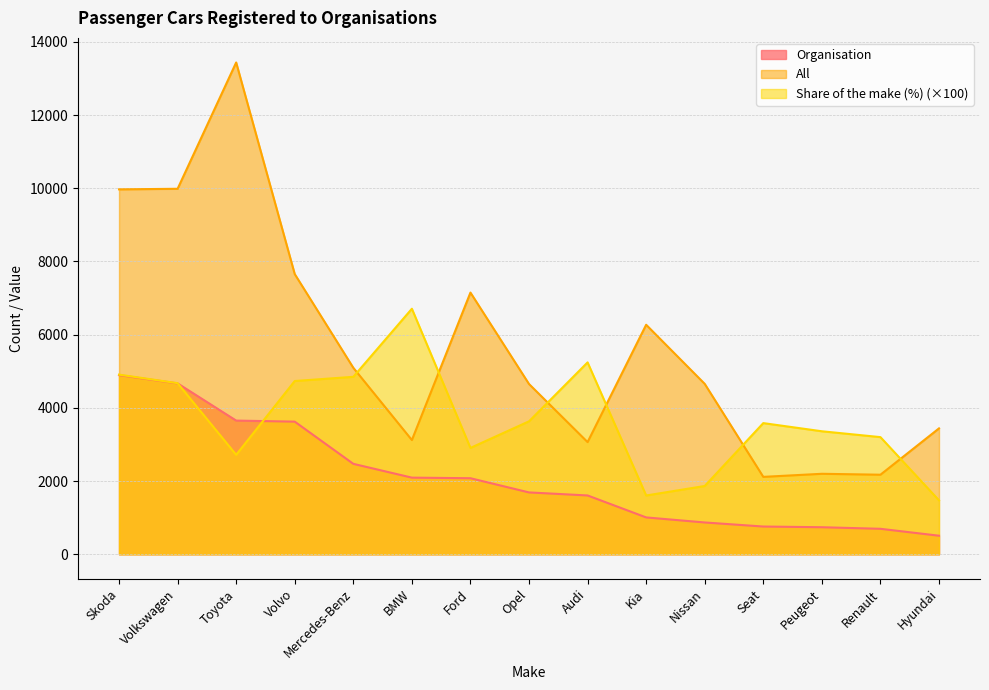

What position from the left is Ford?

7